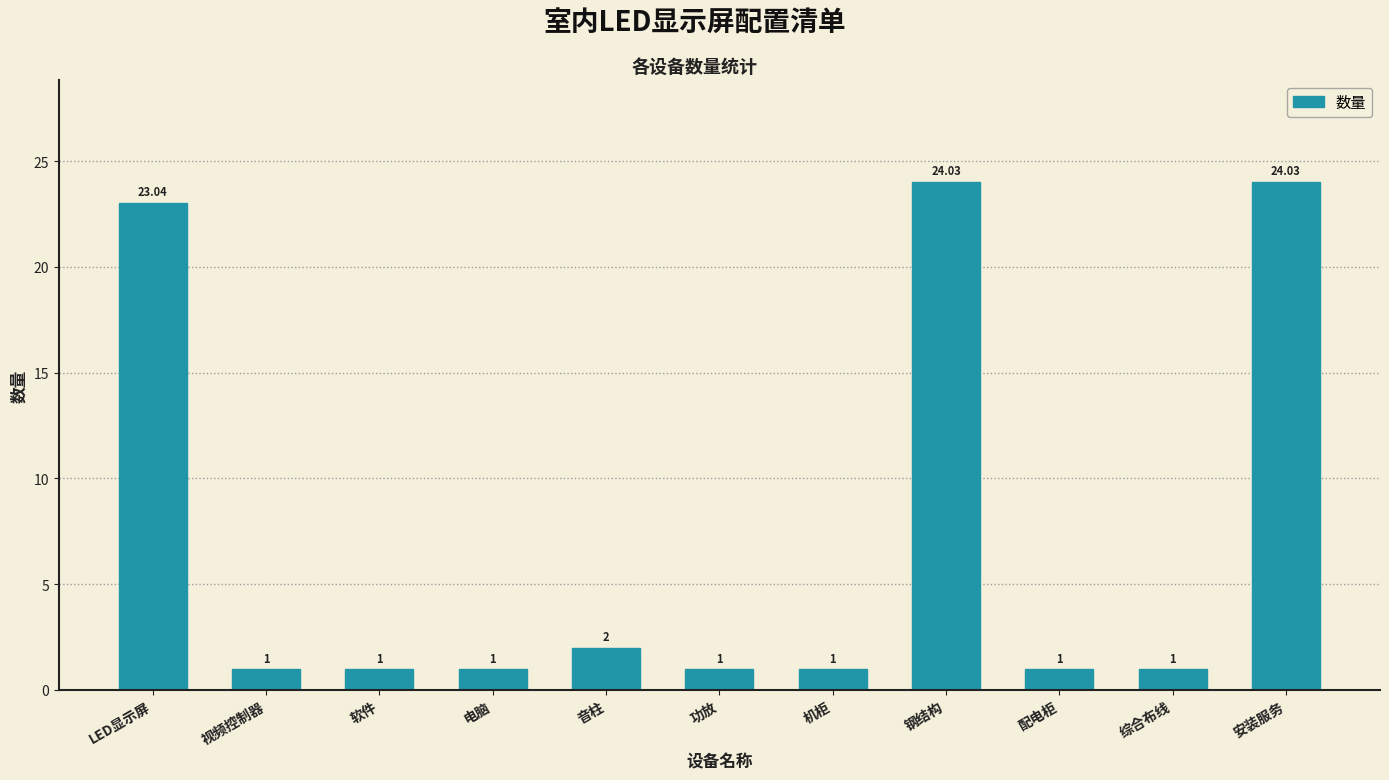

Is it true that the value at 安装服务 is 9.8?

False